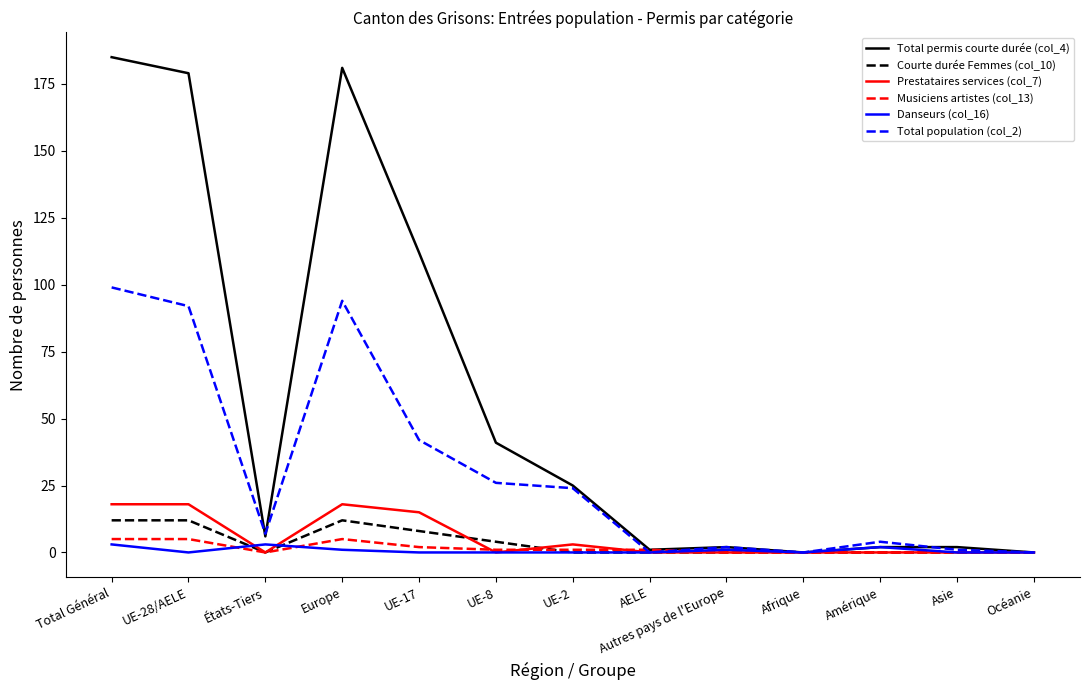

The value of Courte durée Femmes (col_10) at UE-2 is 0. True or false?

True